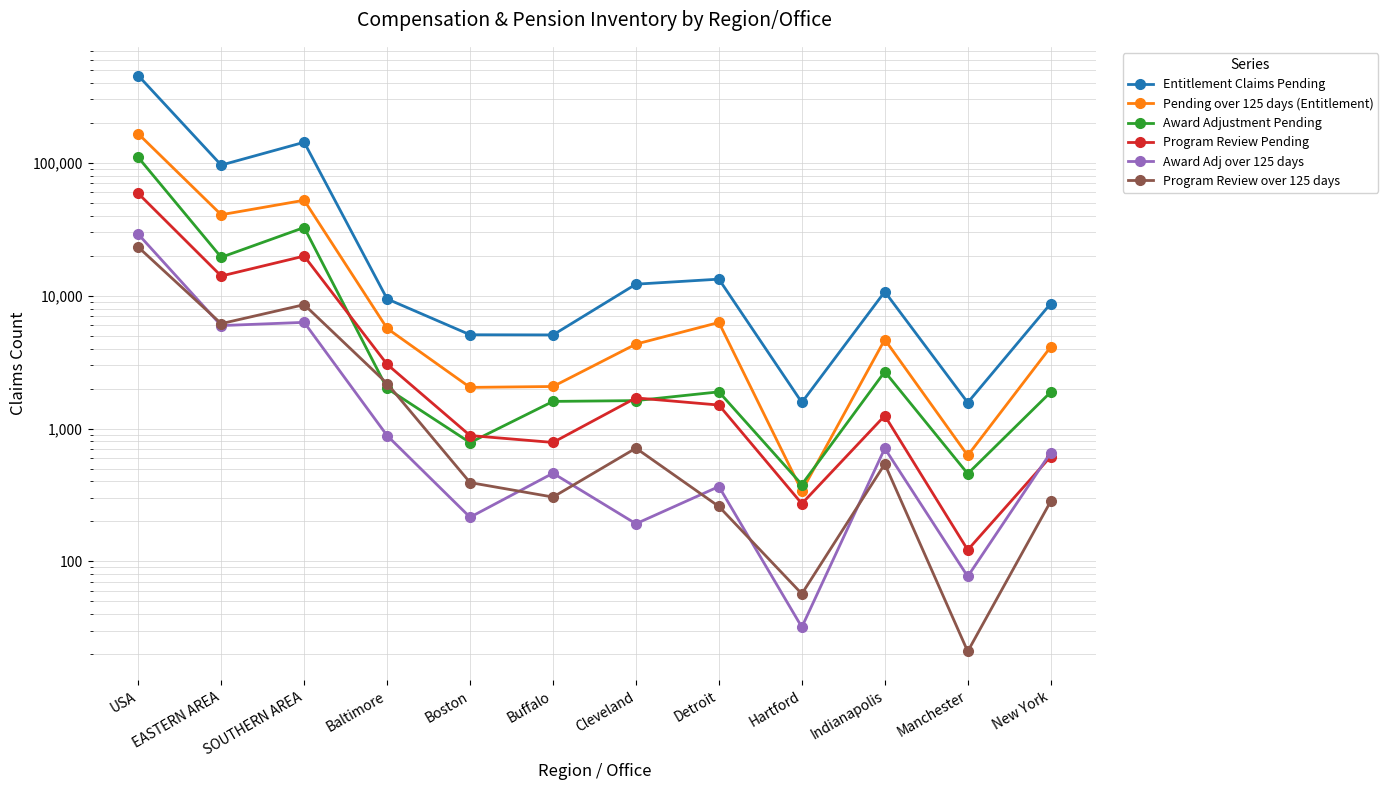

What is the difference between the maximum and second lowest values in the Program Review Pending series?

58564